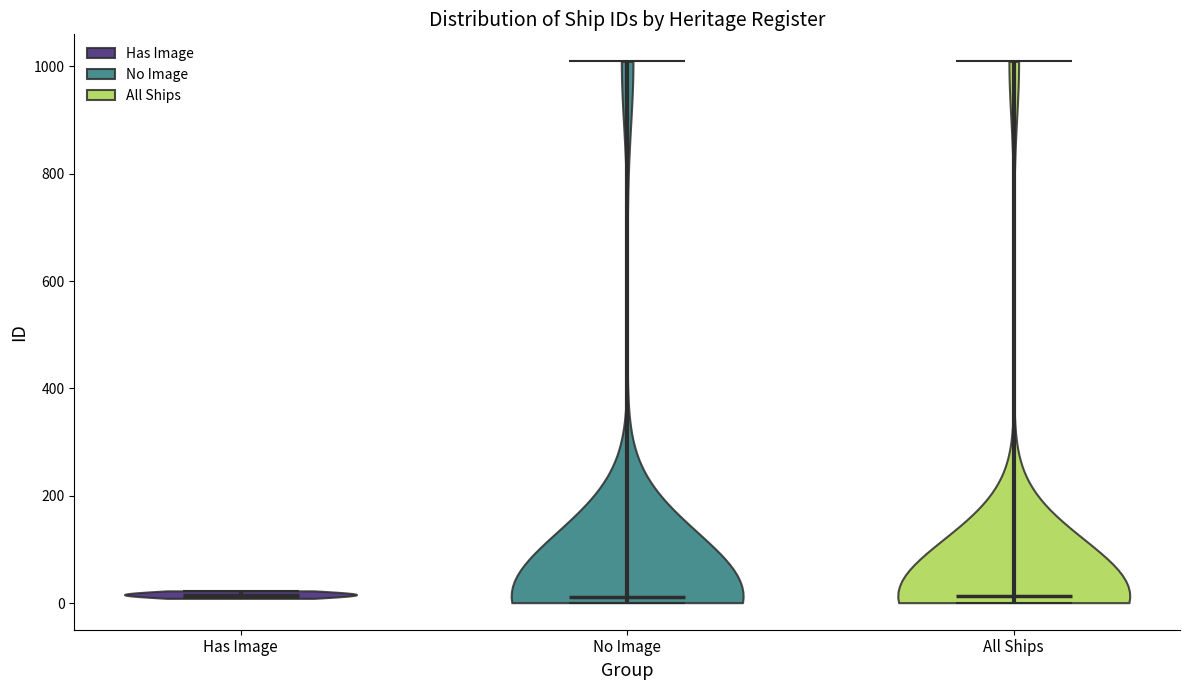

What is the highest point the violin for Has Image reaches on the y-axis? The values are not printed on the chart, so give them approximately, as read against the axis.

20